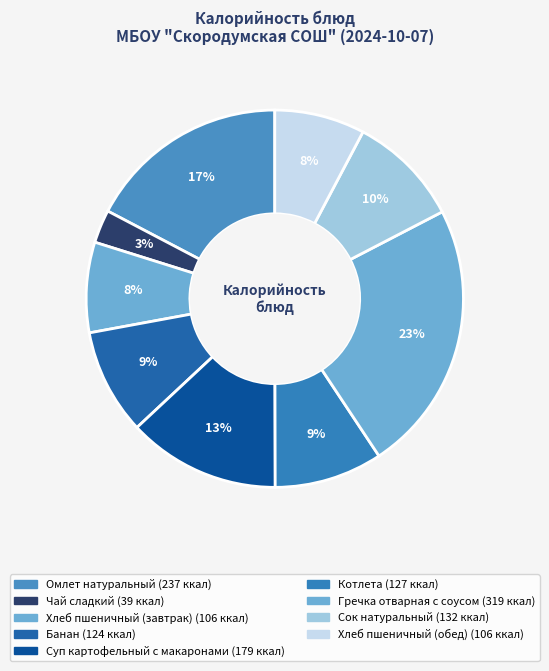

How many segments does this pie chart have?

9